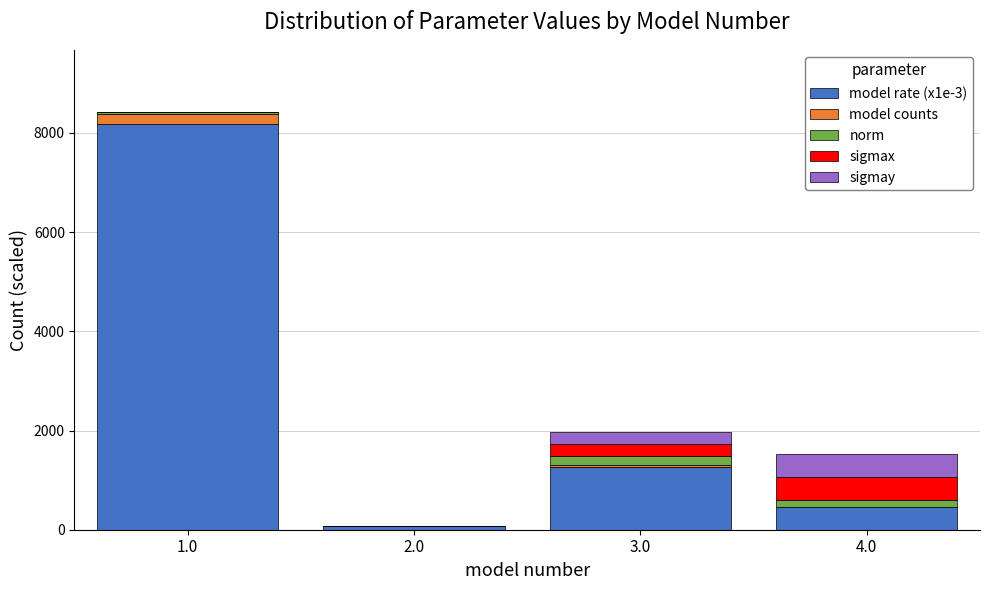

Reading right to left, transcribe the values for model rate (x1e-3).

4.0=456.0	3.0=1269.0	2.0=73.0	1.0=8188.0